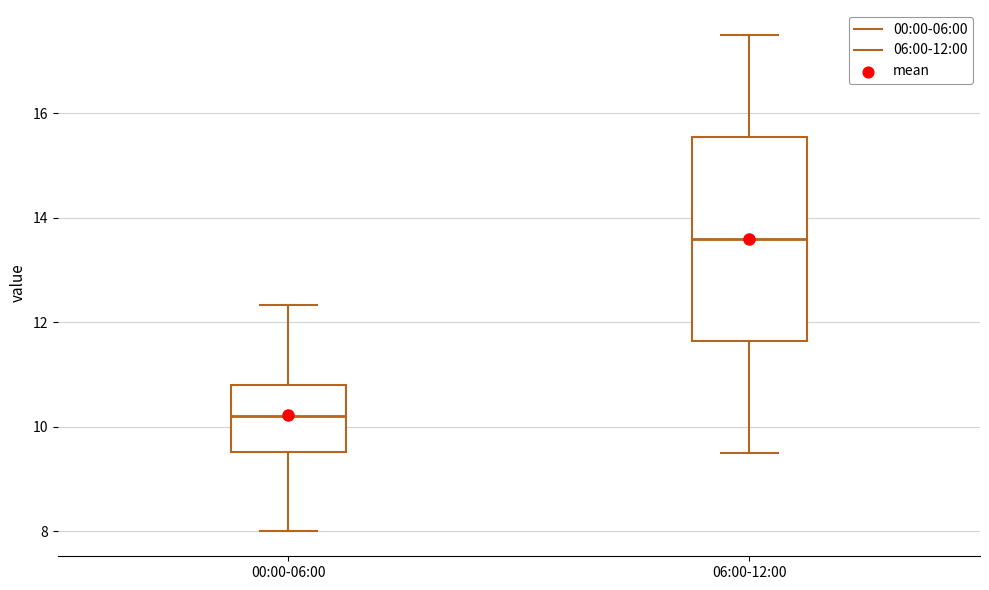

Where is the lower edge of the box for 06:00-12:00 on the y-axis? The values are not printed on the chart, so give them approximately, as read against the axis.

11.6